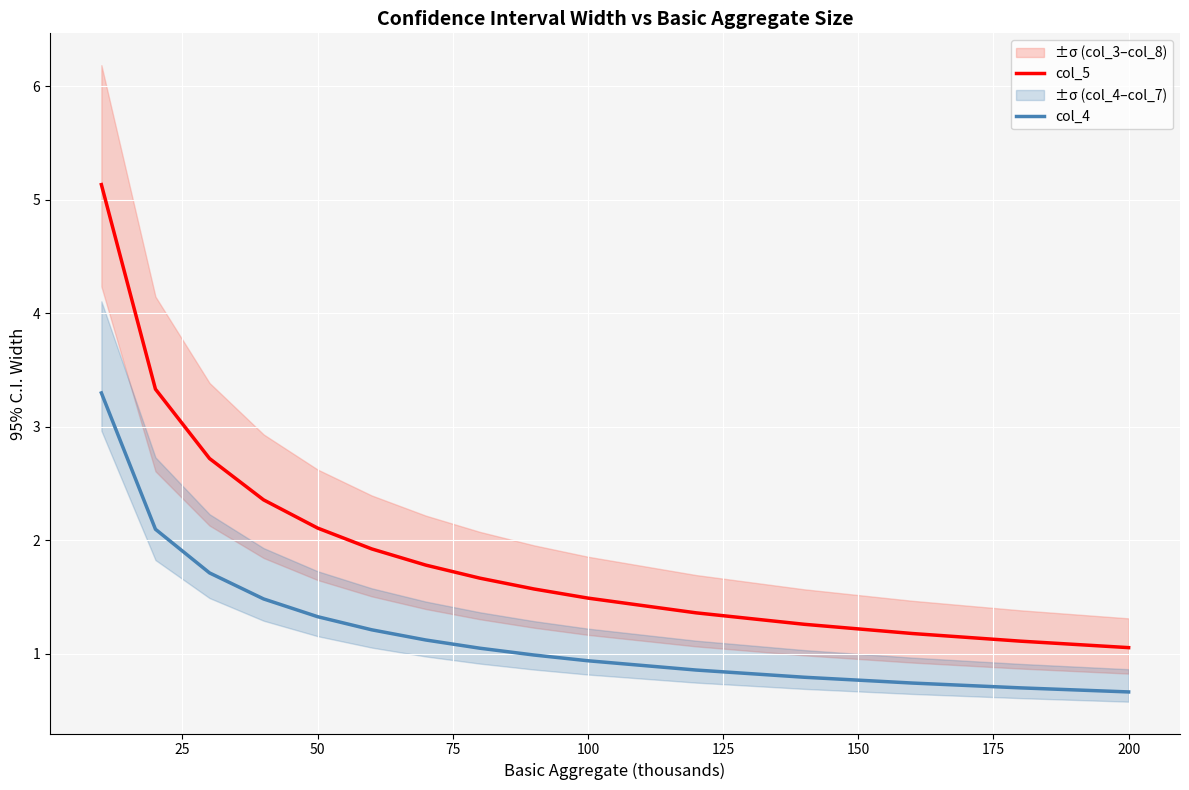

True or false: col_5 and col_4 cross at least once.

False